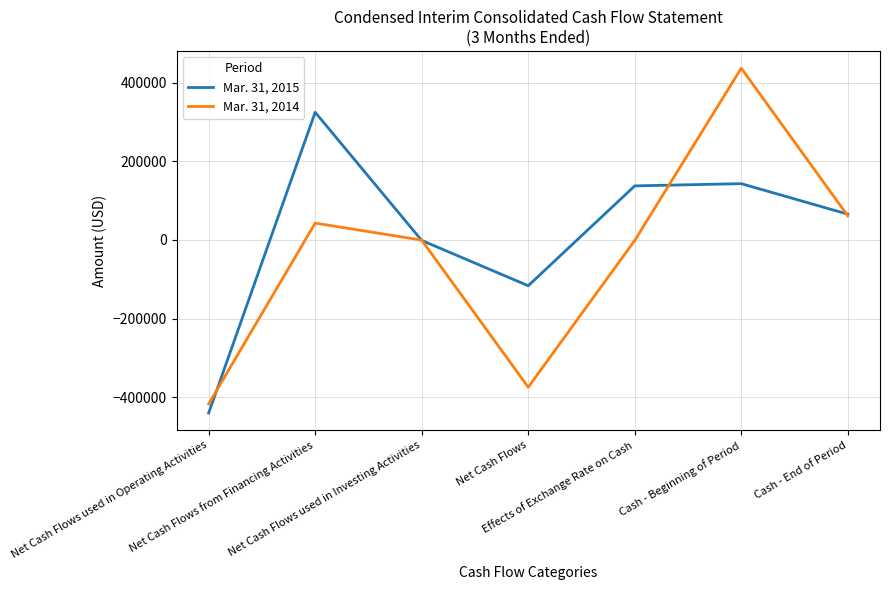

What position from the right is Net Cash Flows used in Investing Activities?

5